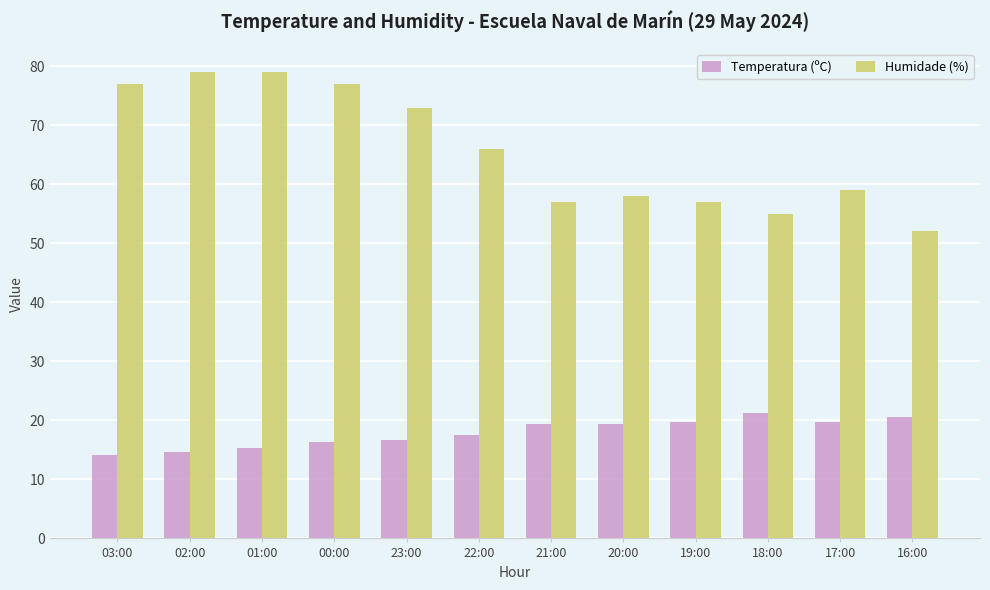

What is the sum of the Humidade (%) values at 18:00 and 22:00?

121.0